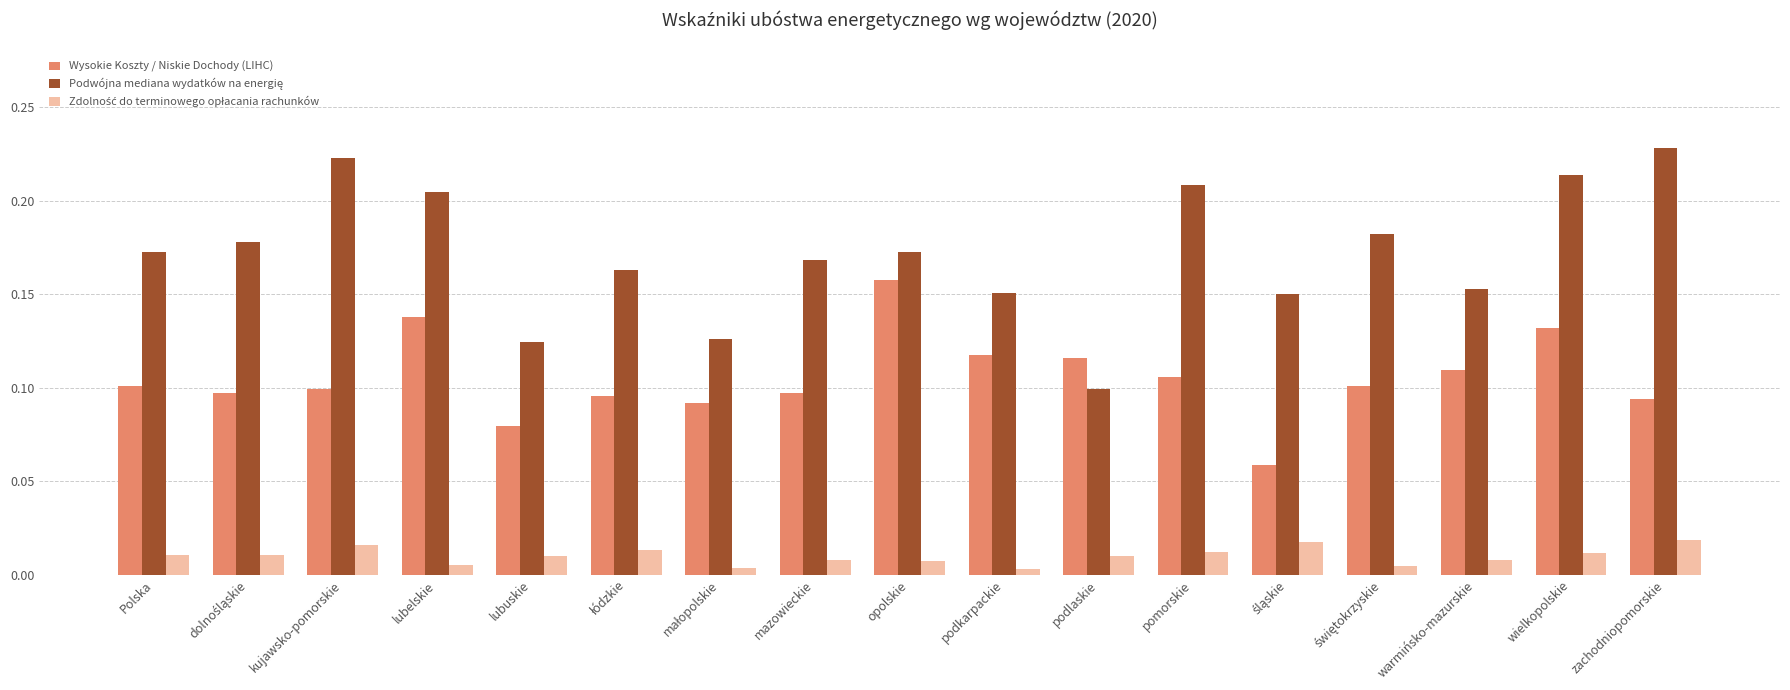

What is the total value across all series at opolskie?

0.3